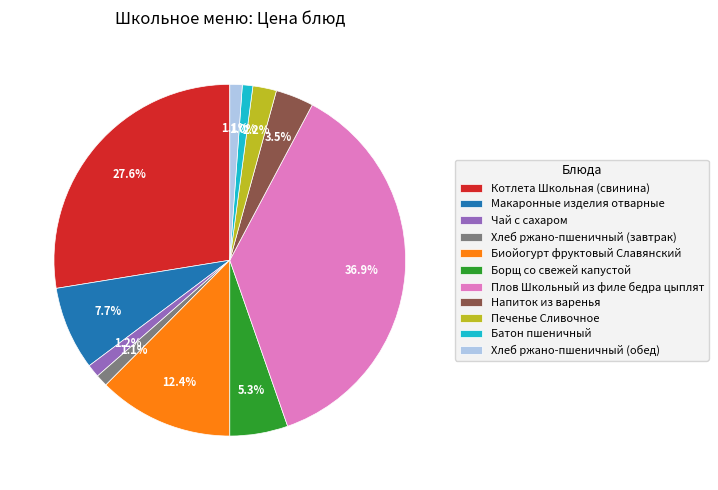

Does Чай с сахаром account for over 50% of the chart?

No